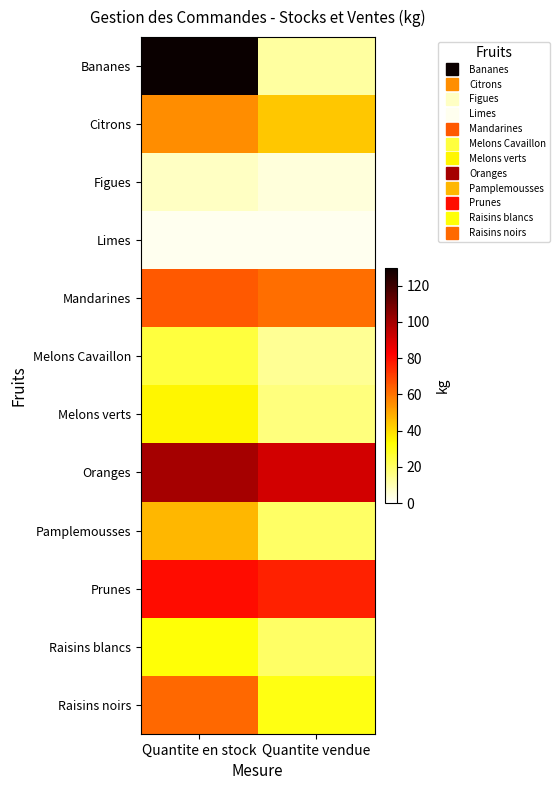

What is the difference between the highest and lowest values at Quantite vendue?

88.6